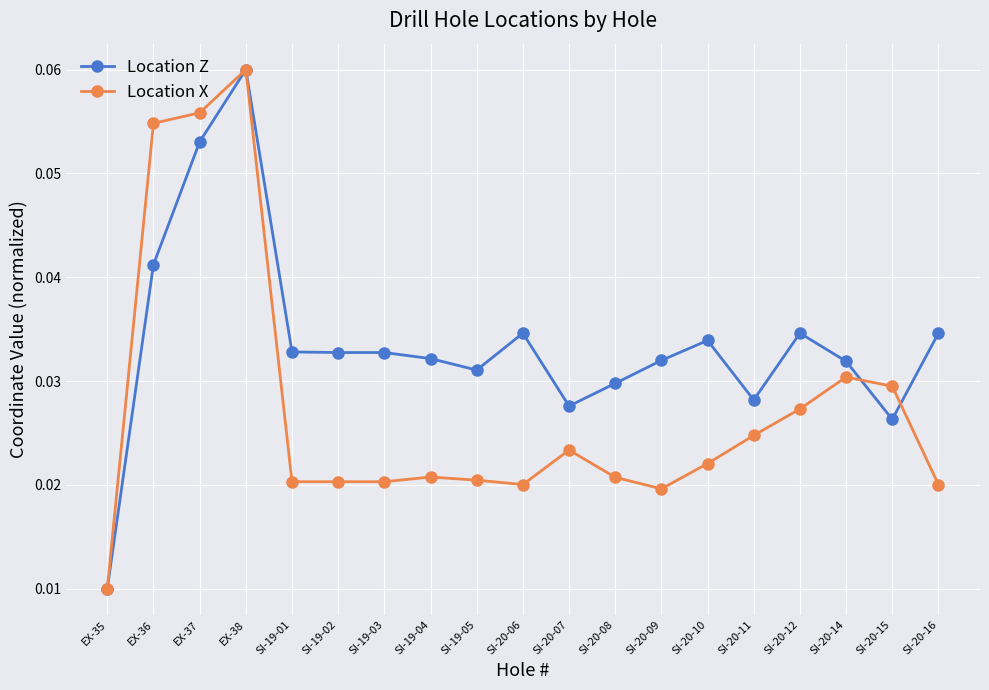

Between EX-36 and EX-37, which series saw the biggest shift?

Location Z